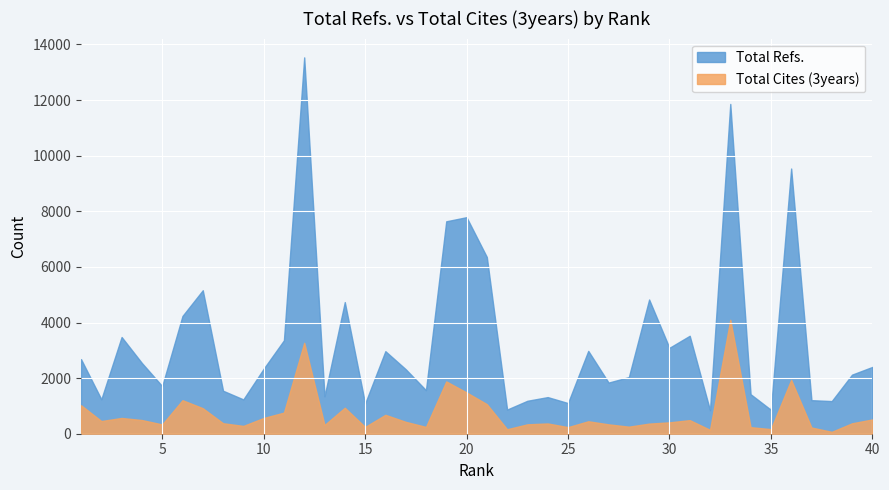

How many values in the Total Refs. series are below 2336?

20